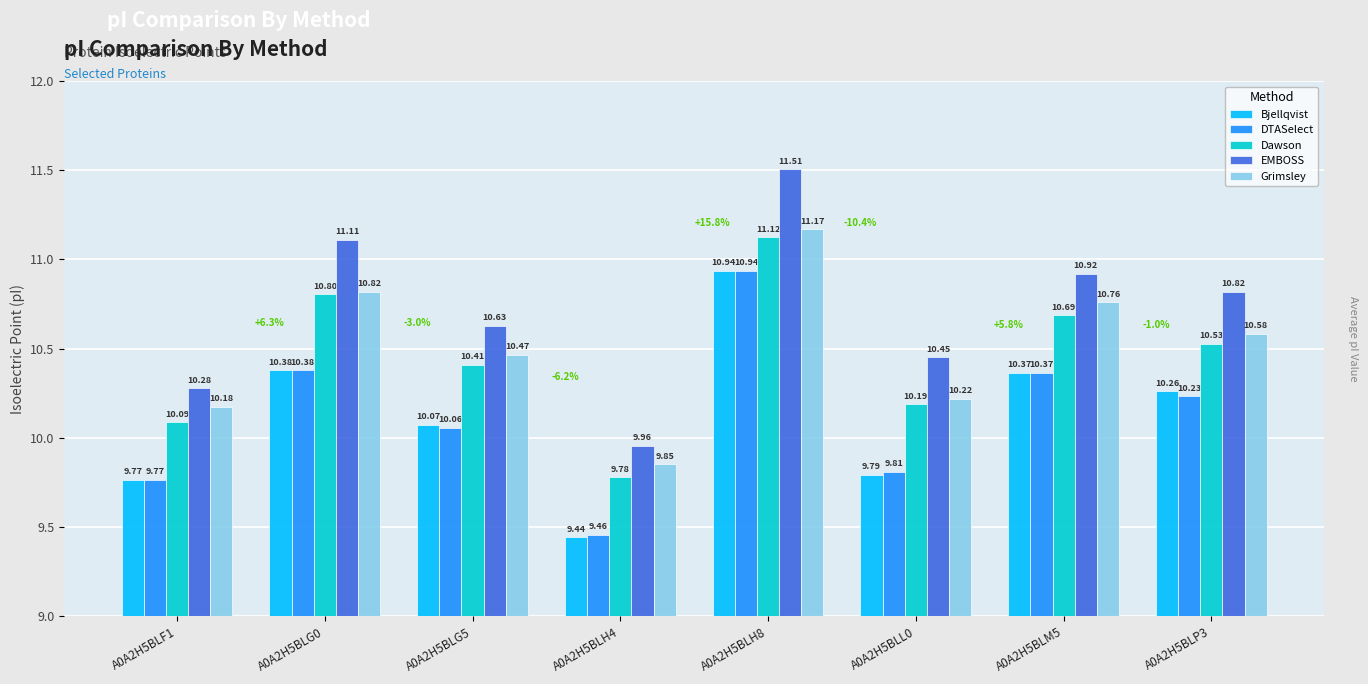

At which label does Bjellqvist first exceed 10?

A0A2H5BLG0